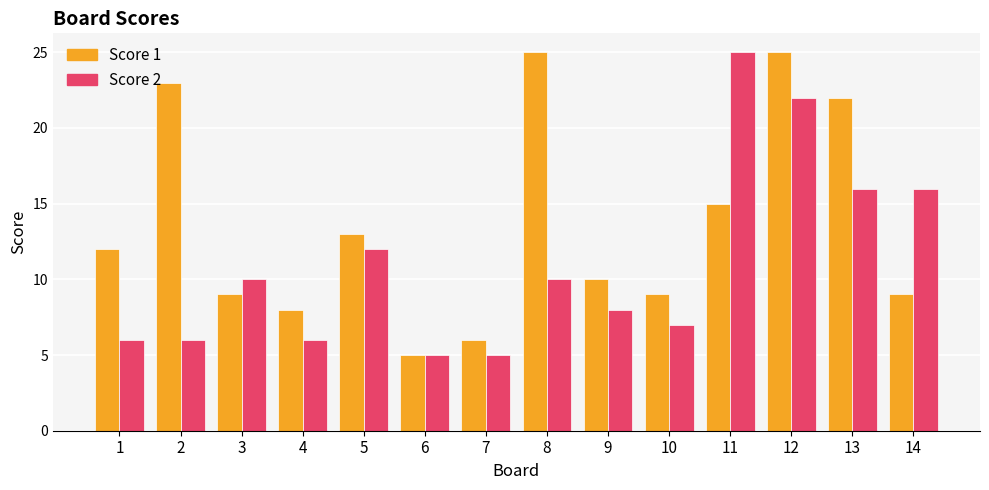

Are the bars horizontal?

No